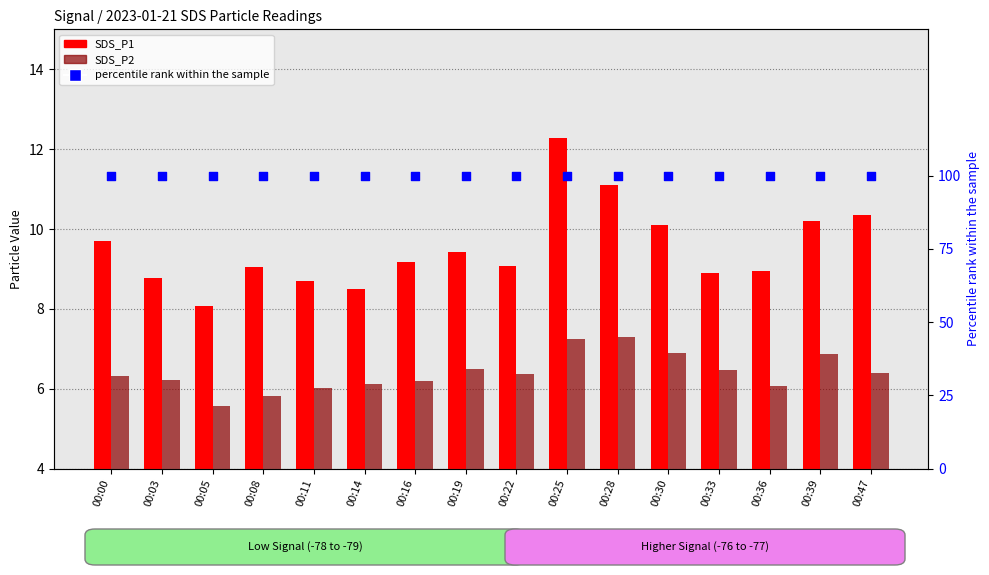

What are all the series names shown in the legend?

SDS_P1, SDS_P2, percentile rank within the sample